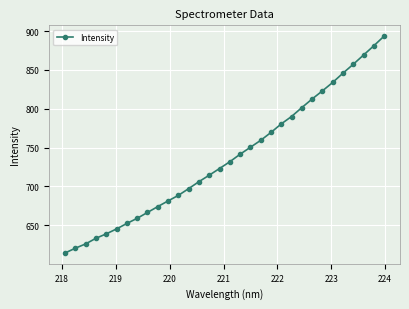

What is the average value?

736.9